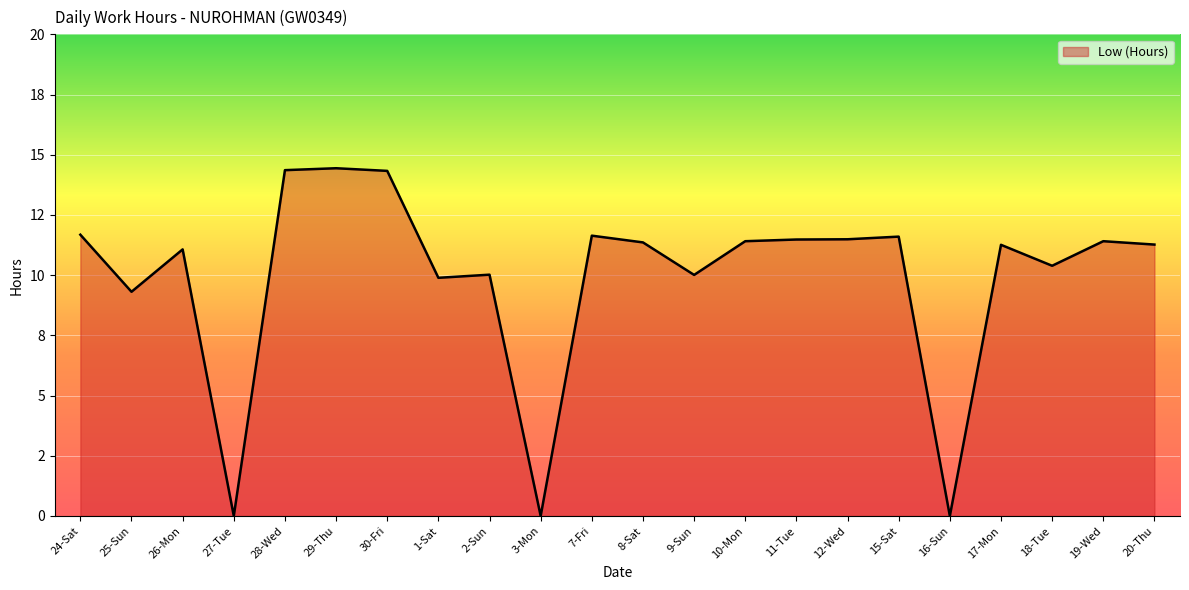

At which category does the data reach its first local valley?

25-Sun